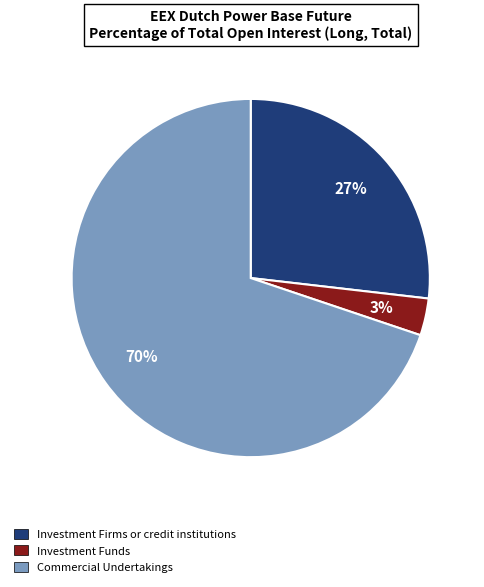

To the nearest percent, what is the average slice percentage?

33%